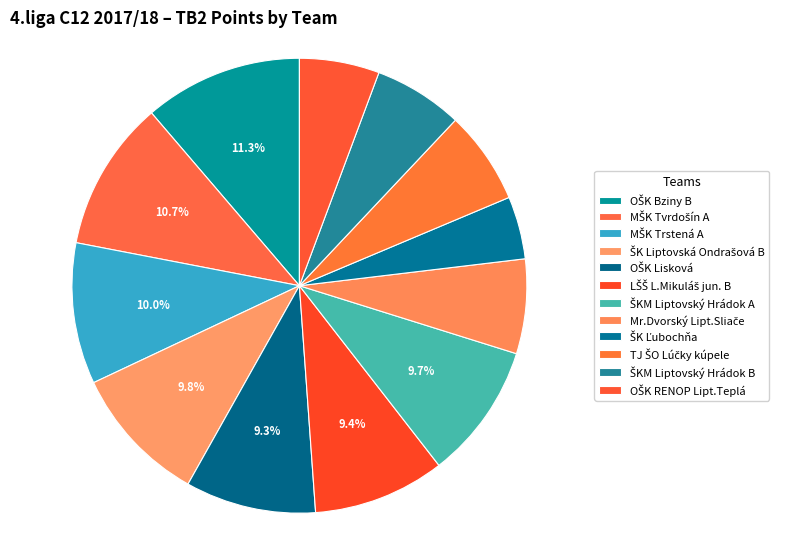

Which category has the biggest portion of the pie?

OŠK Bziny B